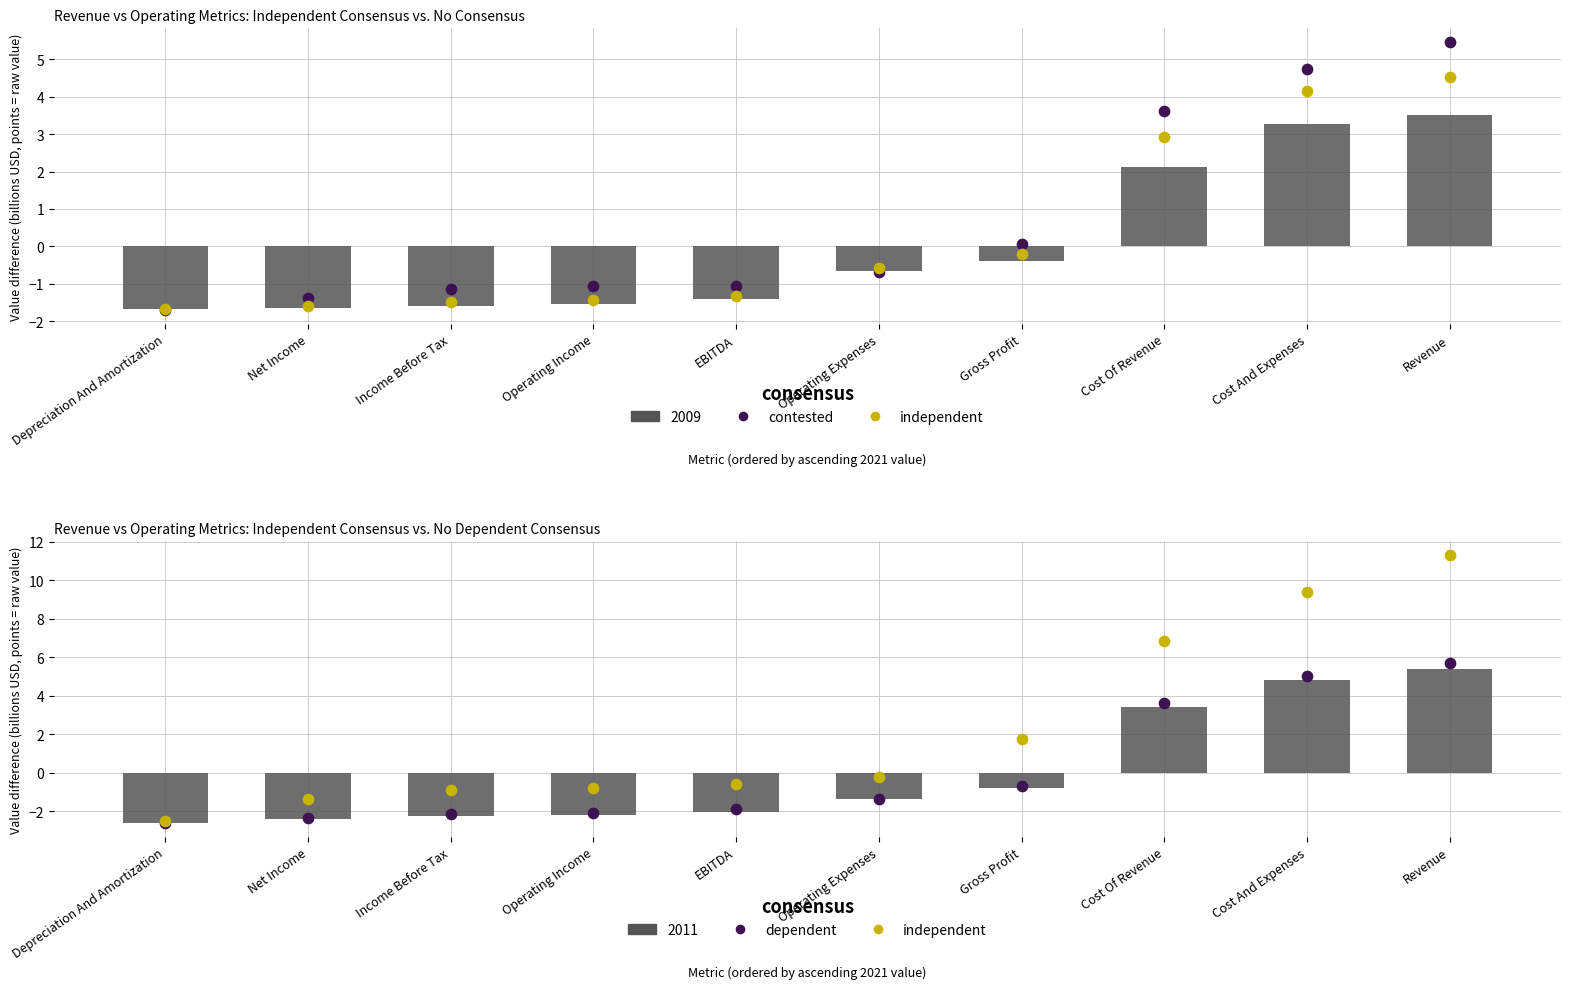

What is the total value across all series at Income Before Tax?

-4.1